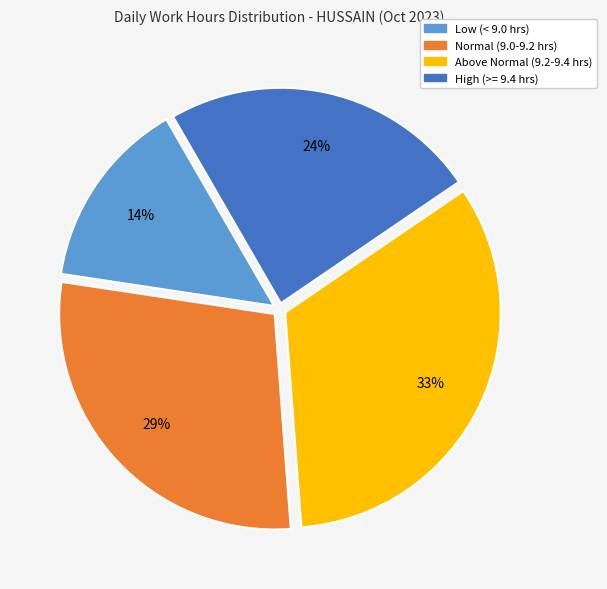

Is it true that Above Normal (9.2-9.4 hrs) is 33% of the pie?

True